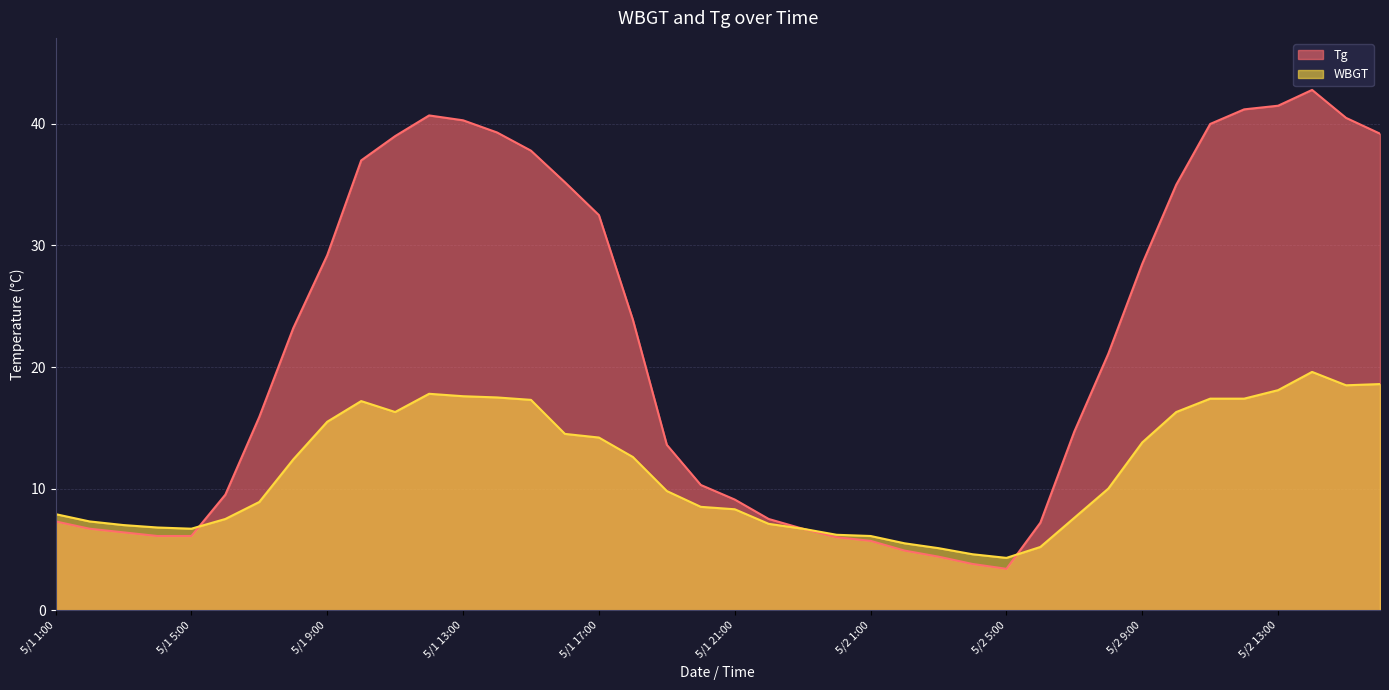

At how many categories does at least one series exceed 13?

23